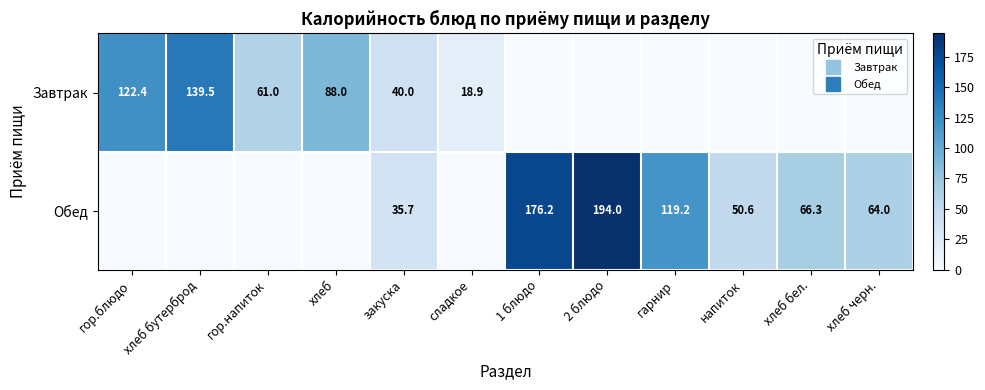

What is the average value of the Обед series?

58.8